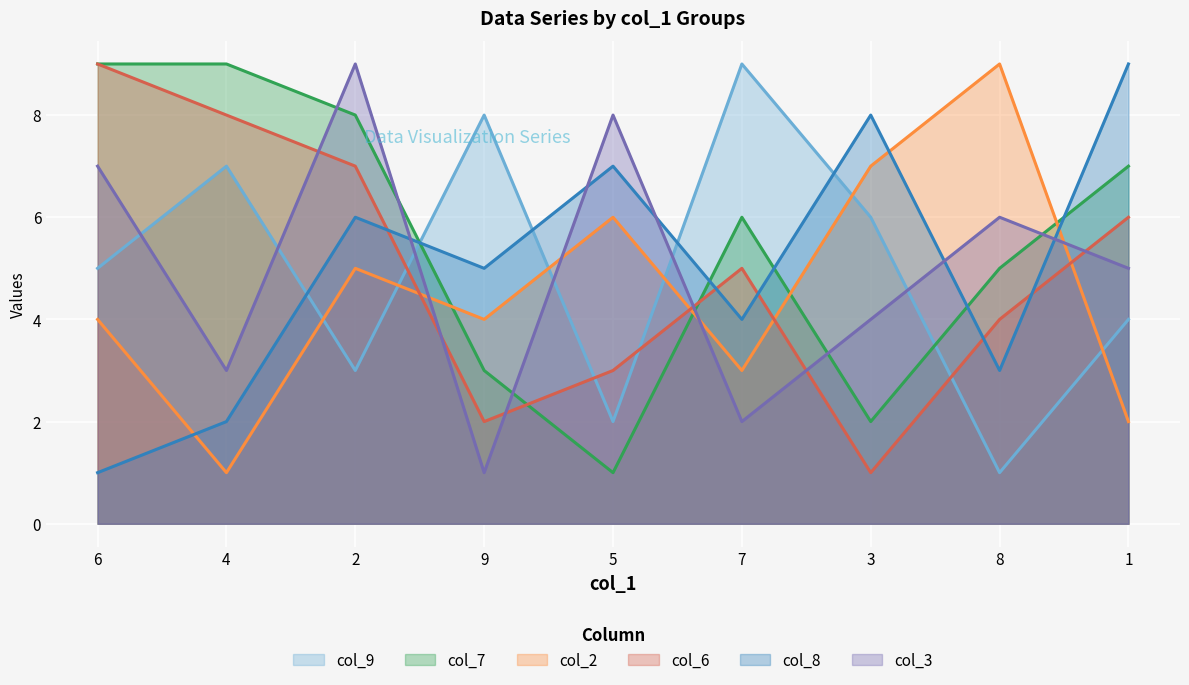

Is it true that col_7_line equals 1 at 5?

False